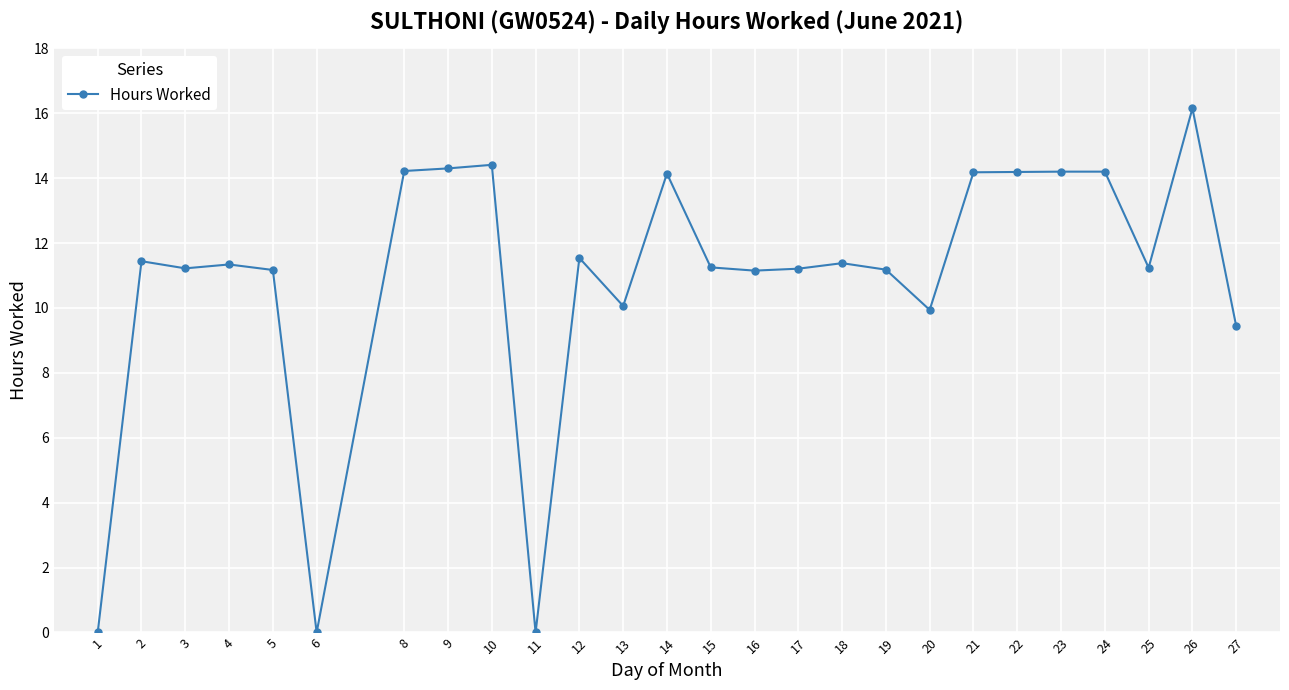

Which has a higher value, 5 or 22?

22